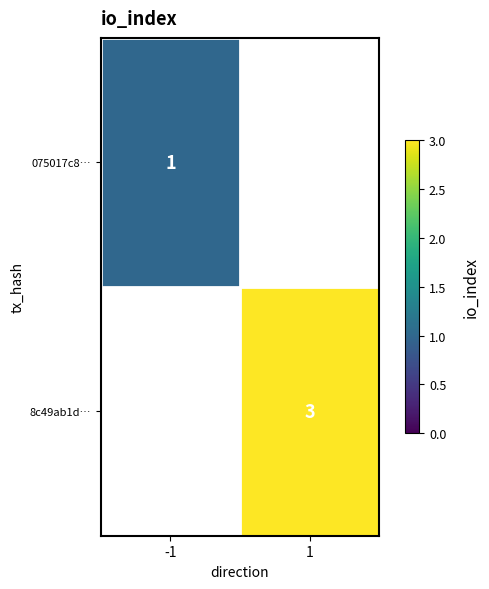

Is the value of 8c49ab1d… at 1 greater than the value of 075017c8… at -1?

Yes